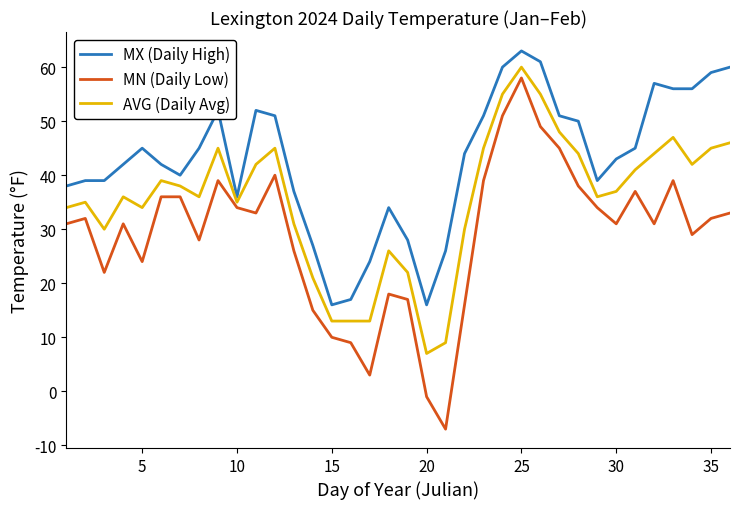

Does the chart have visible grid lines?

No